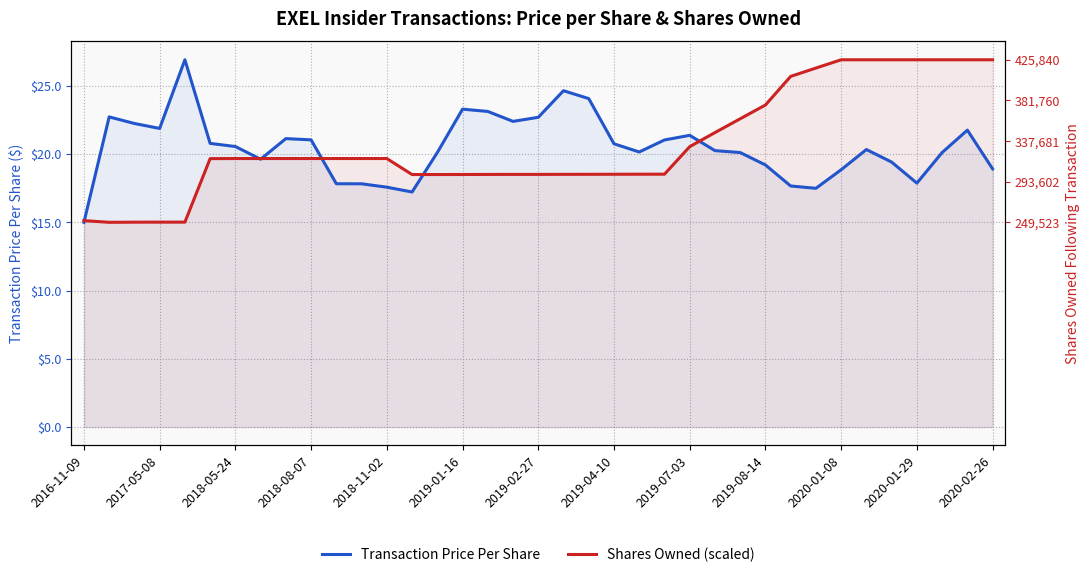

Reading left to right, transcribe all the data shown in this chart.

Transaction Price Per Share: 15.0	22.7	22.2	21.9	26.9	20.8	20.6	19.6	21.1	21.0	17.8	17.8	17.6	17.2	20.1	23.3	23.1	22.4	22.7	24.6	24.1	20.8	20.1	21.0	21.4	20.2	20.1	19.2	17.7	17.5	18.9	20.3	19.4	17.9	20.1	21.8	18.9
Shares Owned (scaled): 15.1	15.0	15.0	15.0	15.0	19.7	19.7	19.7	19.7	19.7	19.7	19.7	19.7	18.5	18.5	18.5	18.5	18.5	18.5	18.5	18.5	18.5	18.5	18.5	20.5	21.6	22.6	23.6	25.7	26.3	26.9	26.9	26.9	26.9	26.9	26.9	26.9